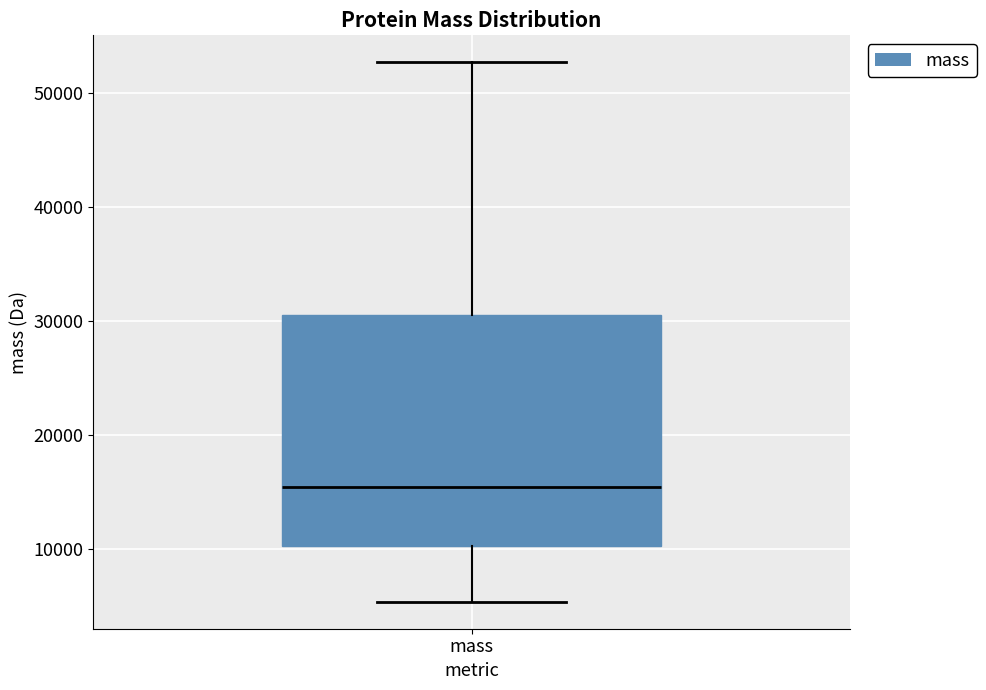

Read this box plot against the y-axis: the position of the median line, the range covered by the box, and the ends of both whiskers. The values are not printed on the chart, so give them approximately, as read against the axis.

median 15000, box 10000 to 31000, whiskers 5000 to 53000